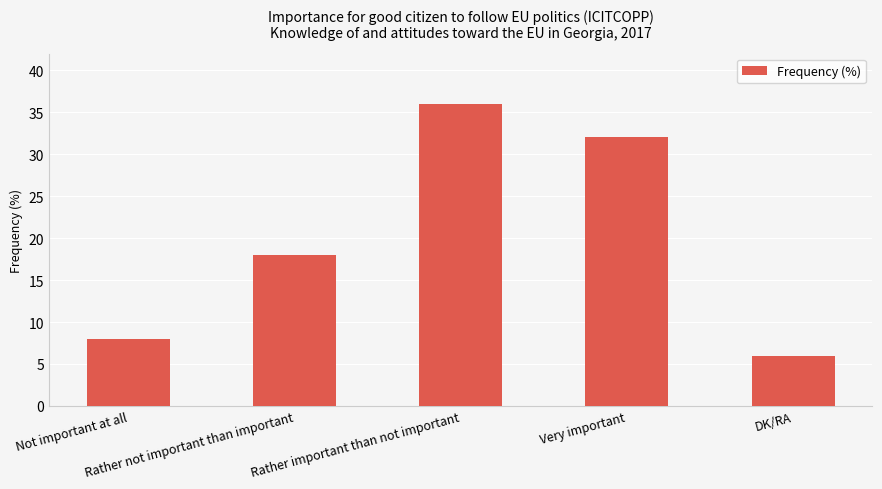

How many categories are shown in the chart?

5